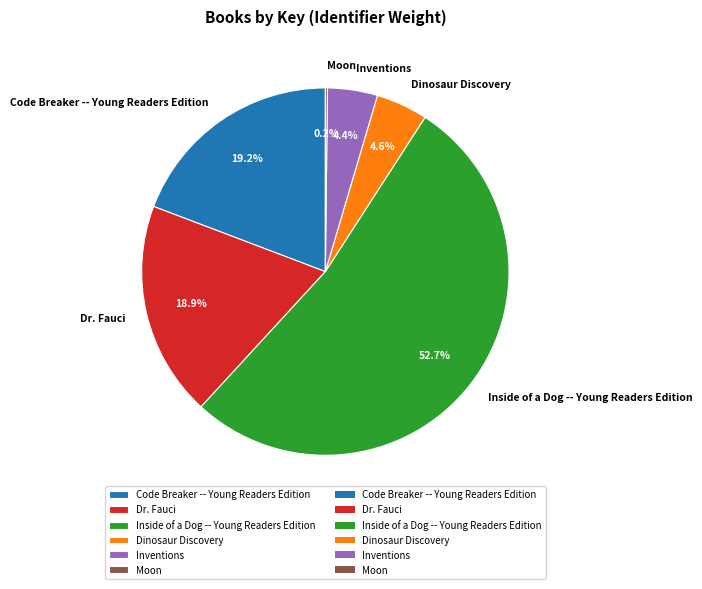

Is there a majority slice in this chart?

Yes